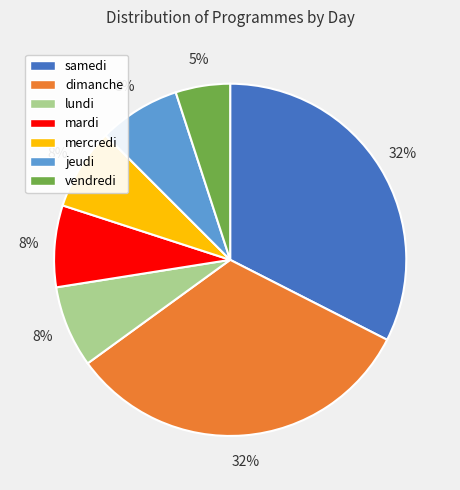

How many segments does this pie chart have?

7